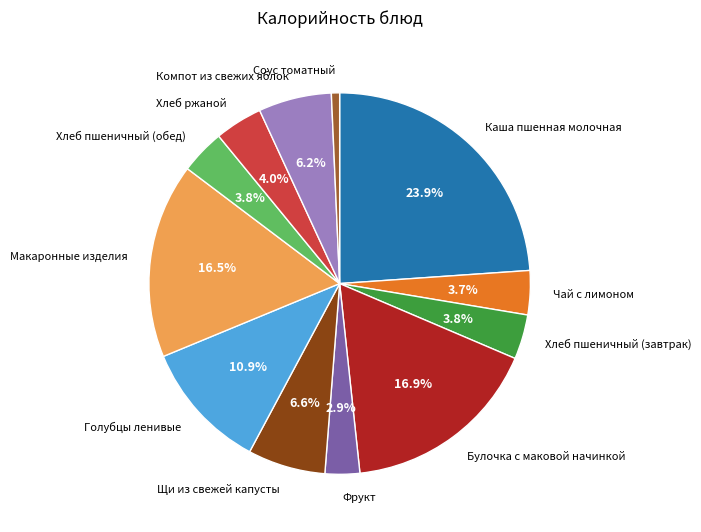

Count the number of slices in the pie.

12